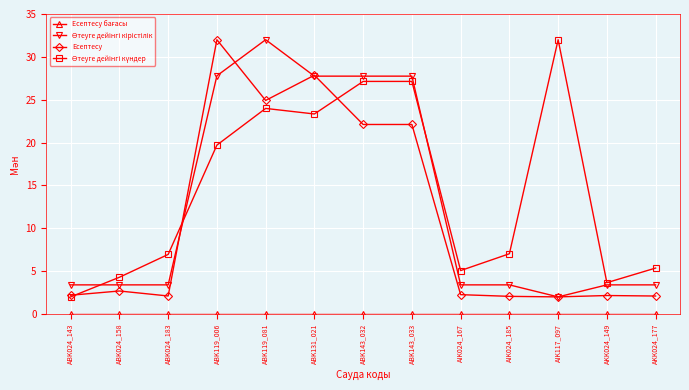

What position from the right is ABK119_006?

10